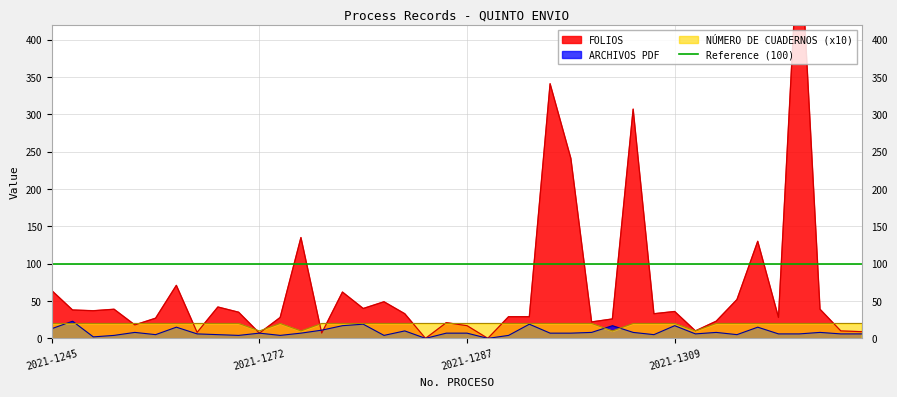

Which series has the largest range (max minus min)?

FOLIOS